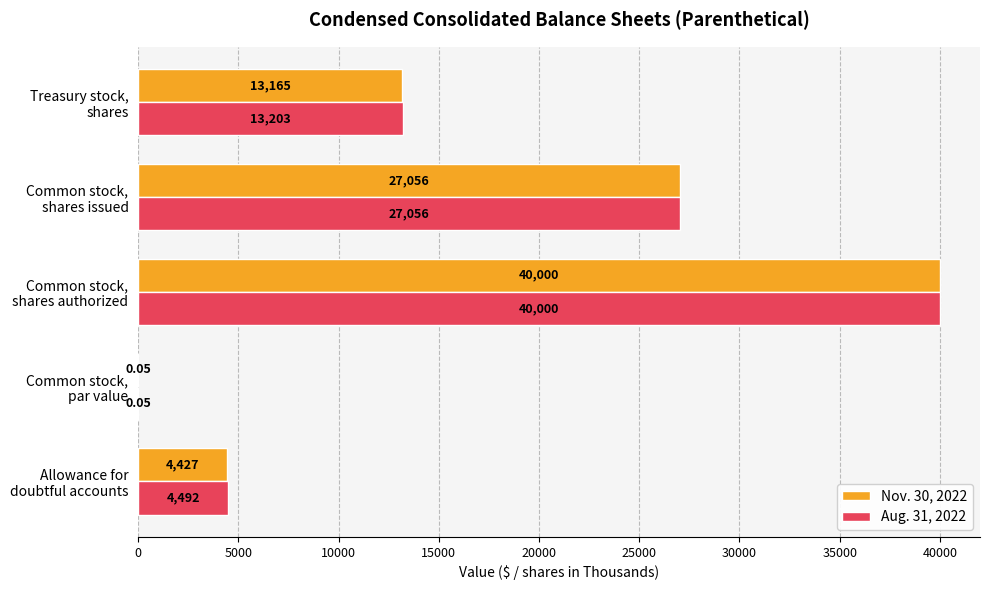

Which series has the largest total across all categories?

Aug. 31, 2022